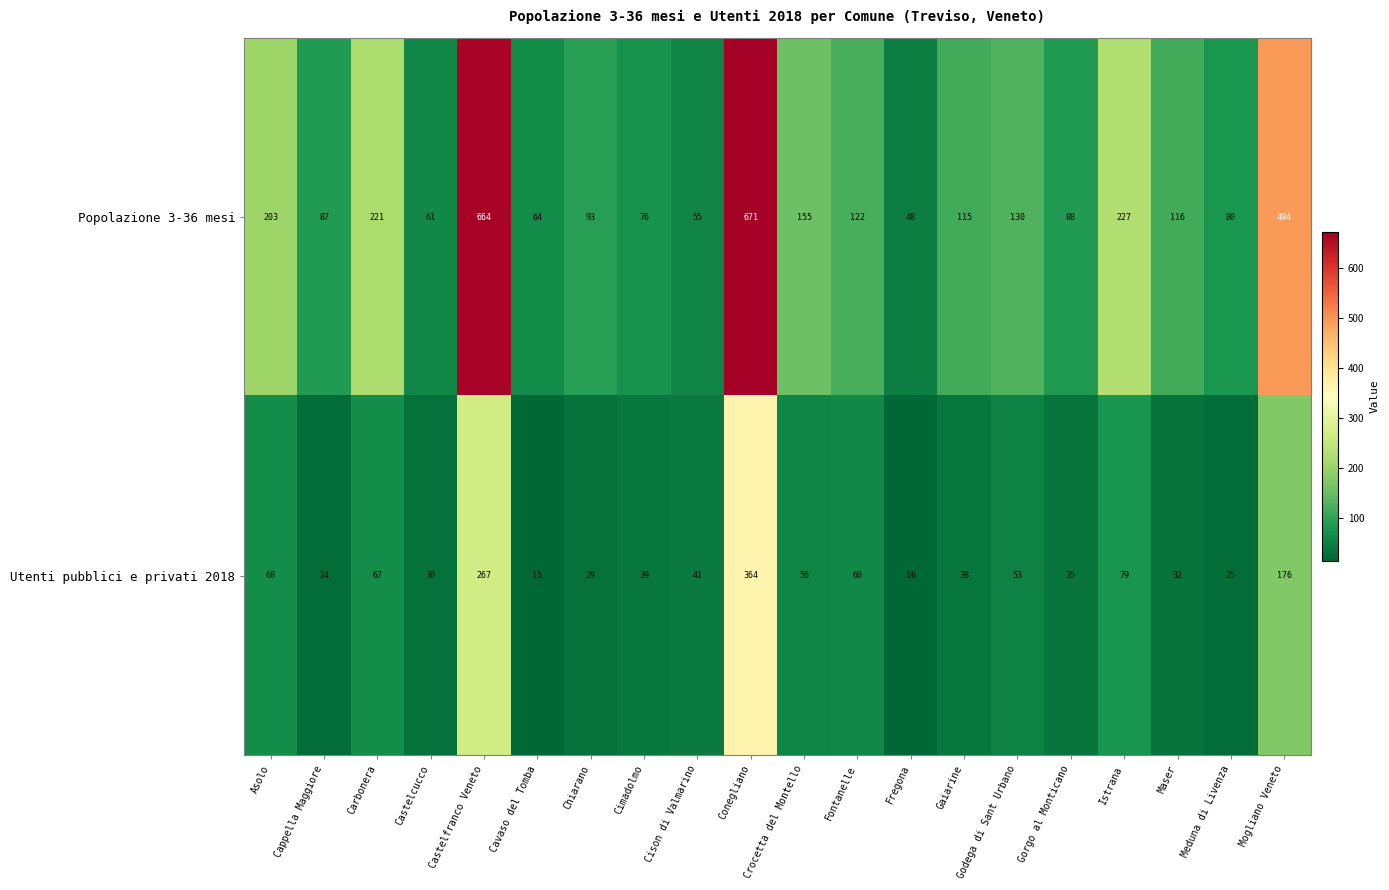

What is the average value of the Utenti pubblici e privati 2018 series?

76